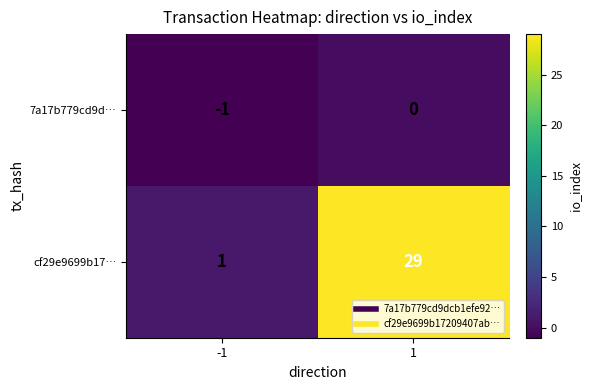

What is the sum of all cf29e9699b17… values?

30